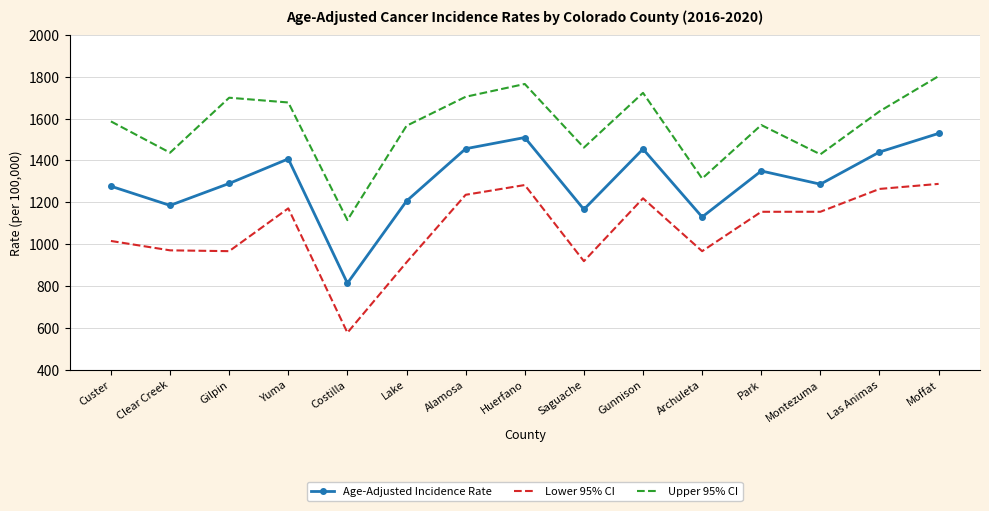

Is the value of Lower 95% CI at Yuma greater than the value of Upper 95% CI at Custer?

No